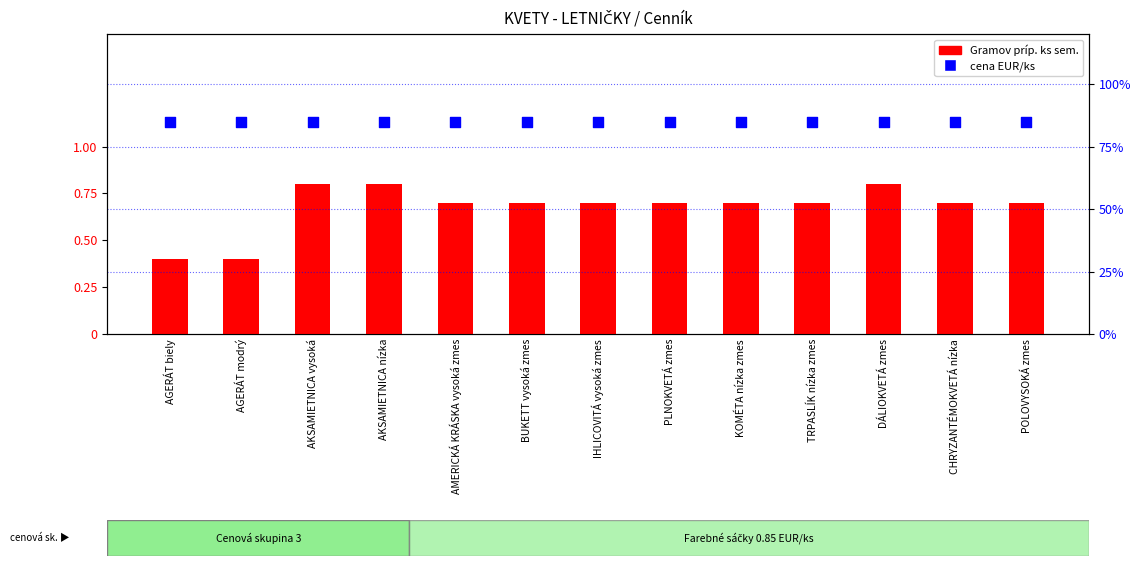

Which series has the largest total across all categories?

cena EUR/ks